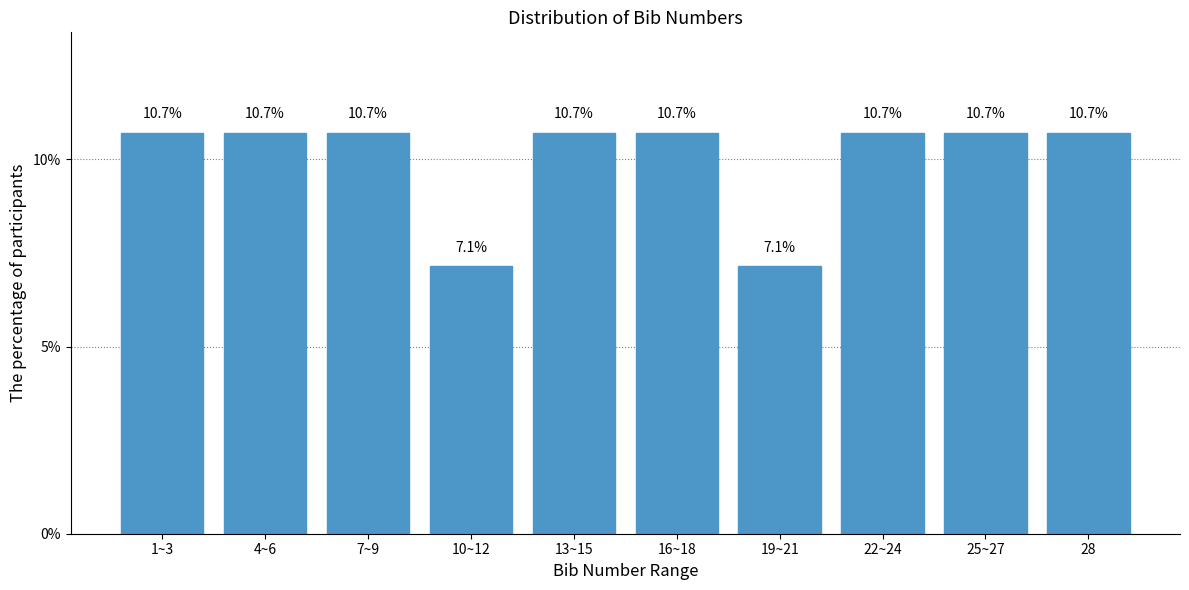

Reading left to right, list all the values displayed in this chart.

10.7	10.7	10.7	7.1	10.7	10.7	7.1	10.7	10.7	10.7